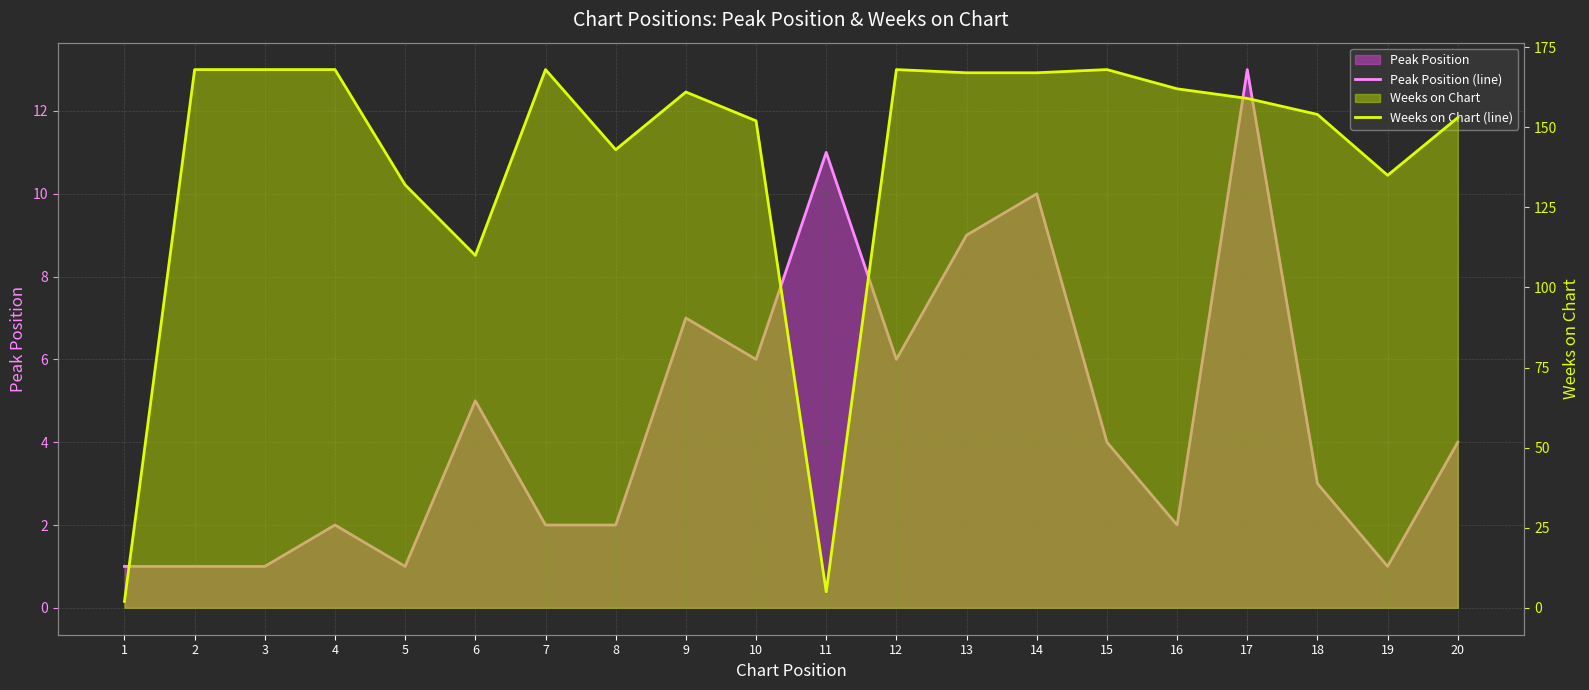

Which label corresponds to the largest value in the chart?

2